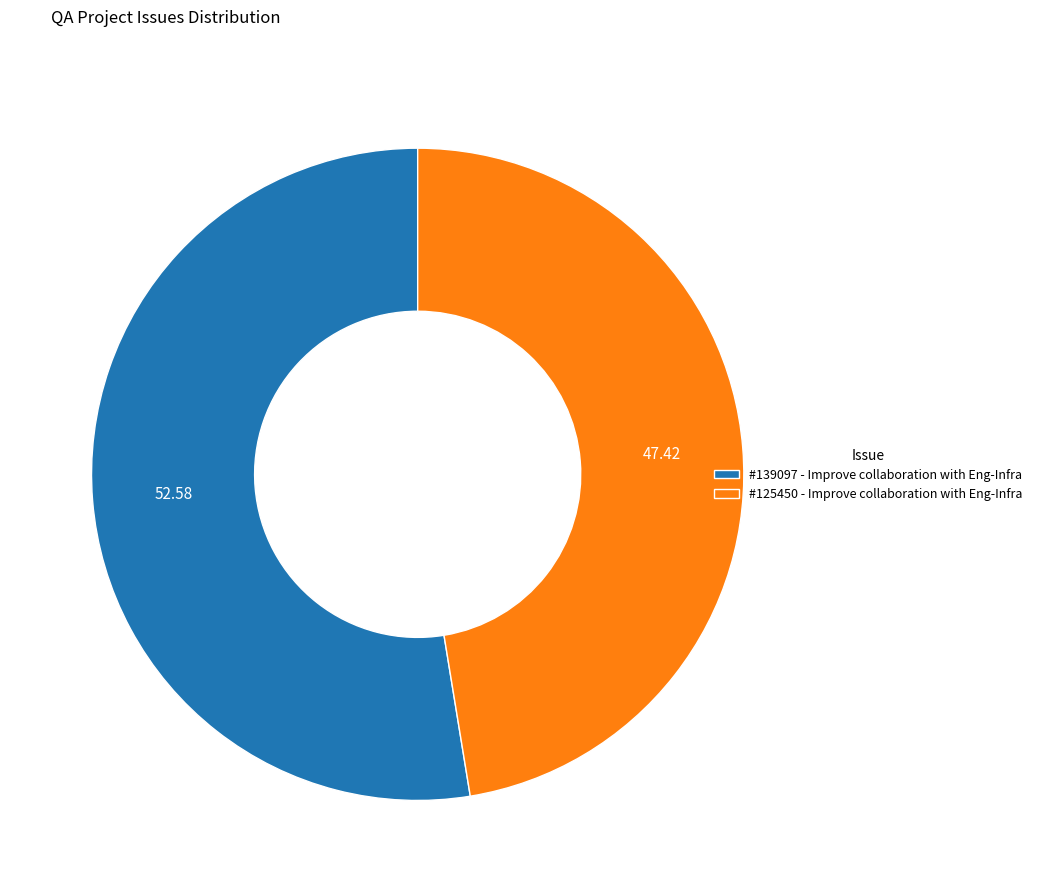

How many slices are in this pie chart?

2